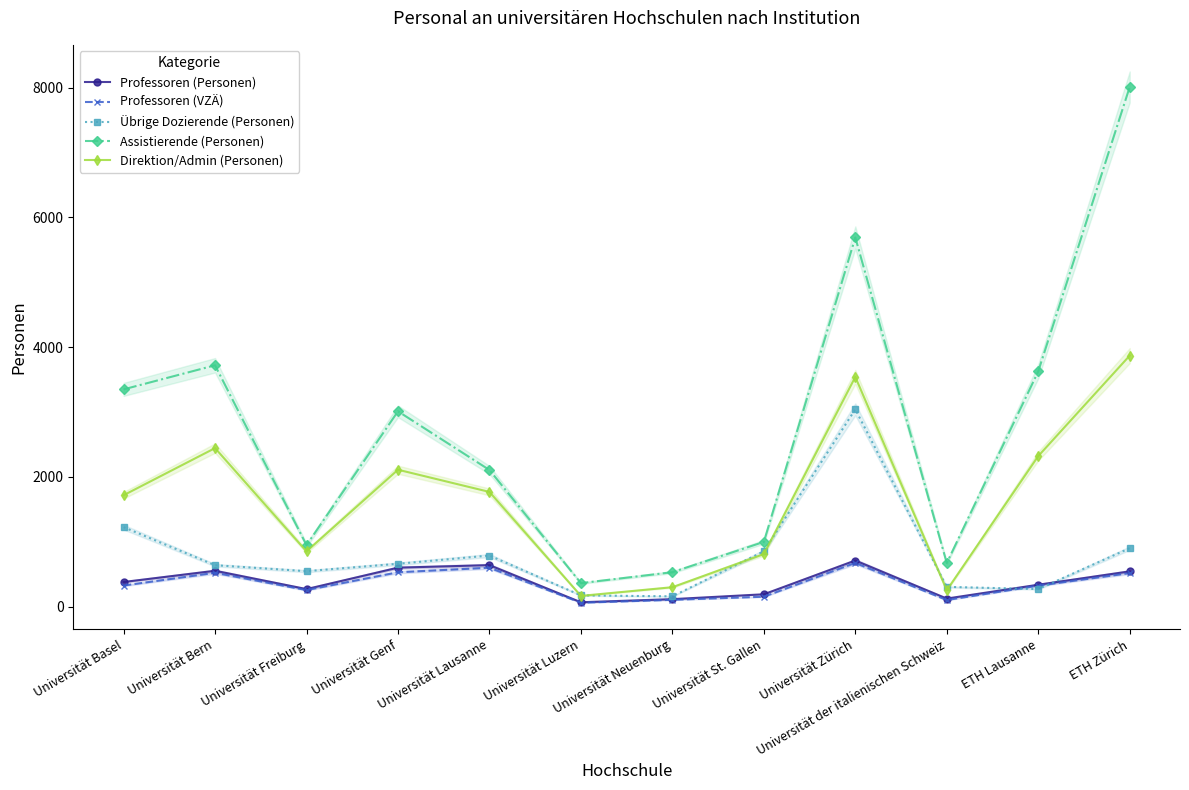

Is it true that Assistierende (Personen) equals 1605.7 at Universität St. Gallen?

False